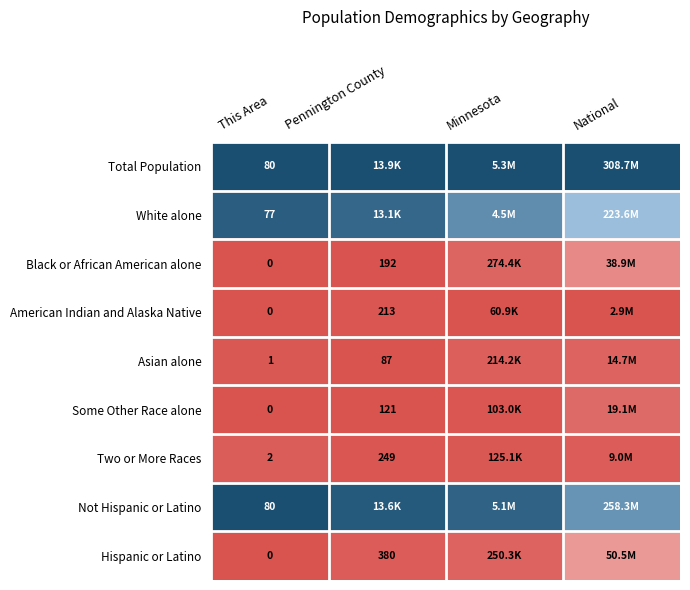

Is the value of Two or More Races at This Area greater than the value of American Indian and Alaska Native at This Area?

Yes